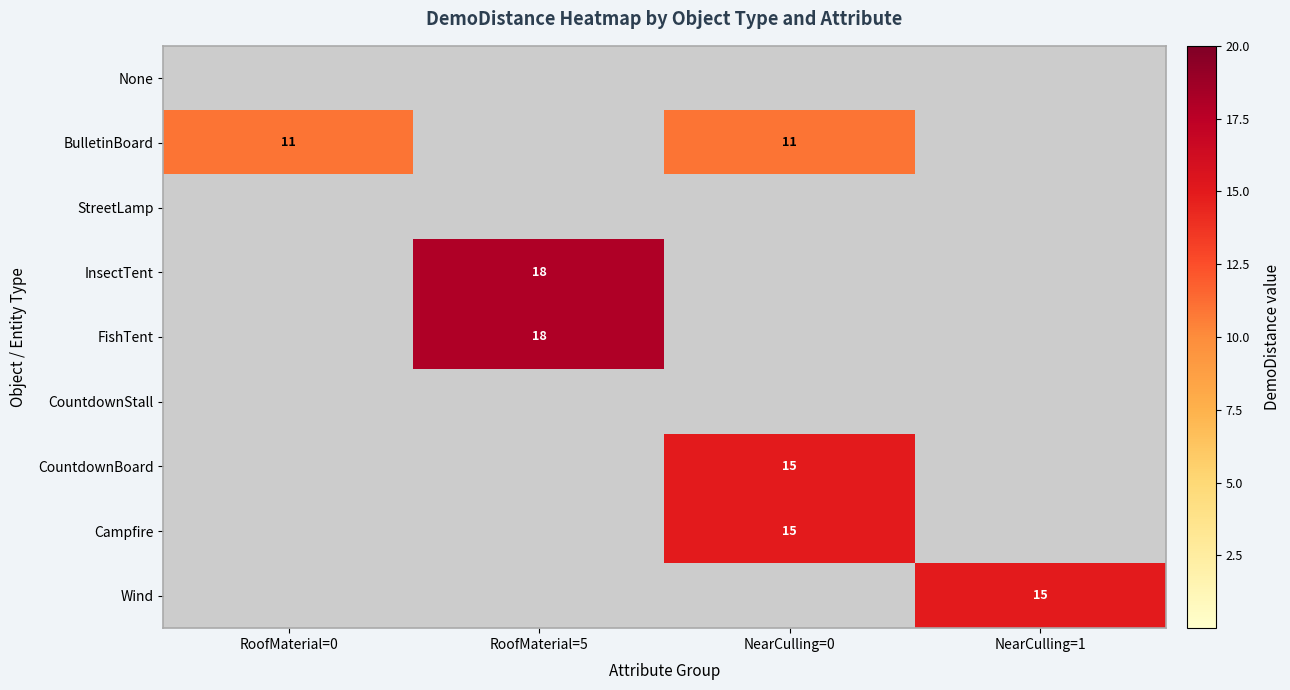

Which label corresponds to the largest value in the chart?

RoofMaterial=5